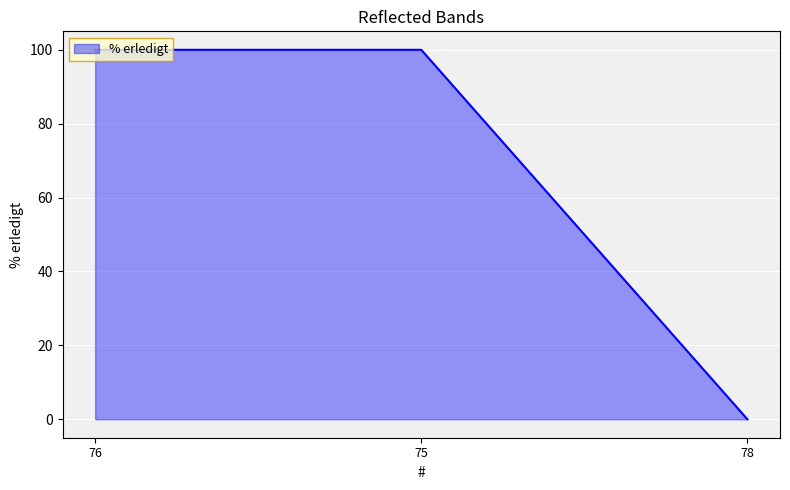

What is the greatest value displayed?

100